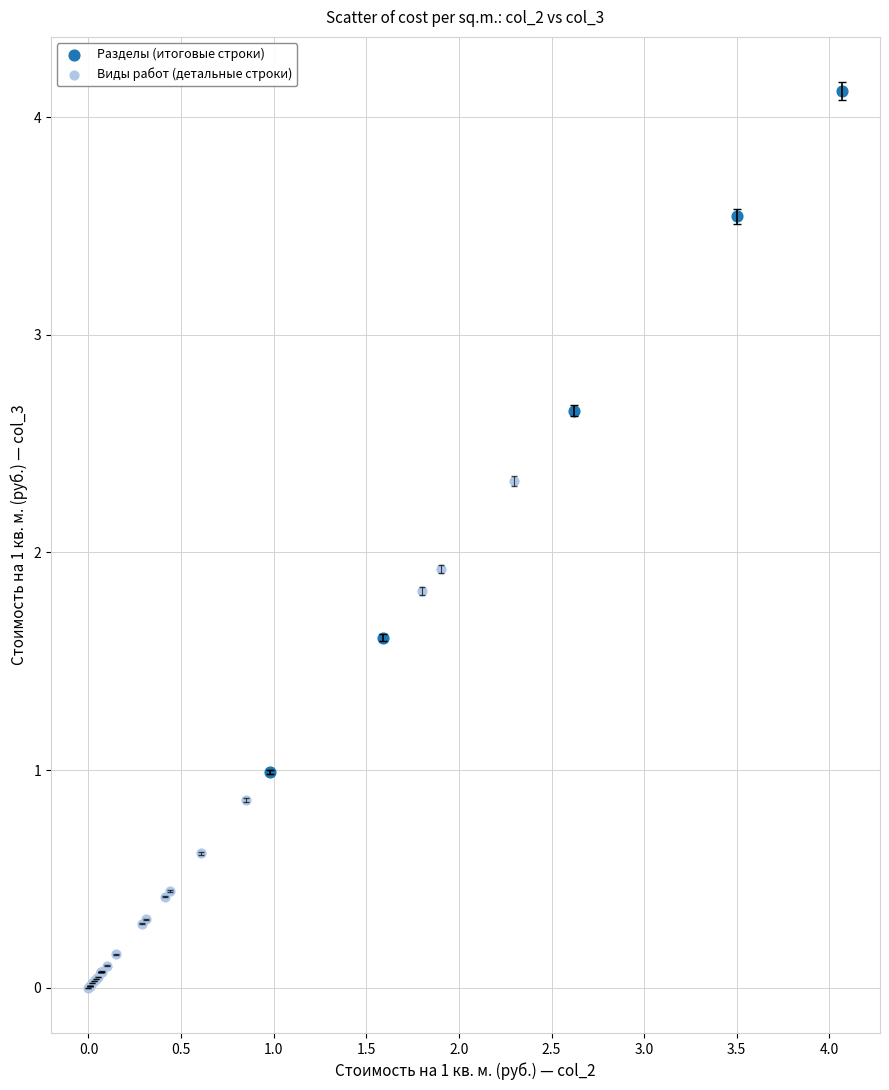

What are all the series names shown in the legend?

Разделы (итоговые строки), Виды работ (детальные строки)